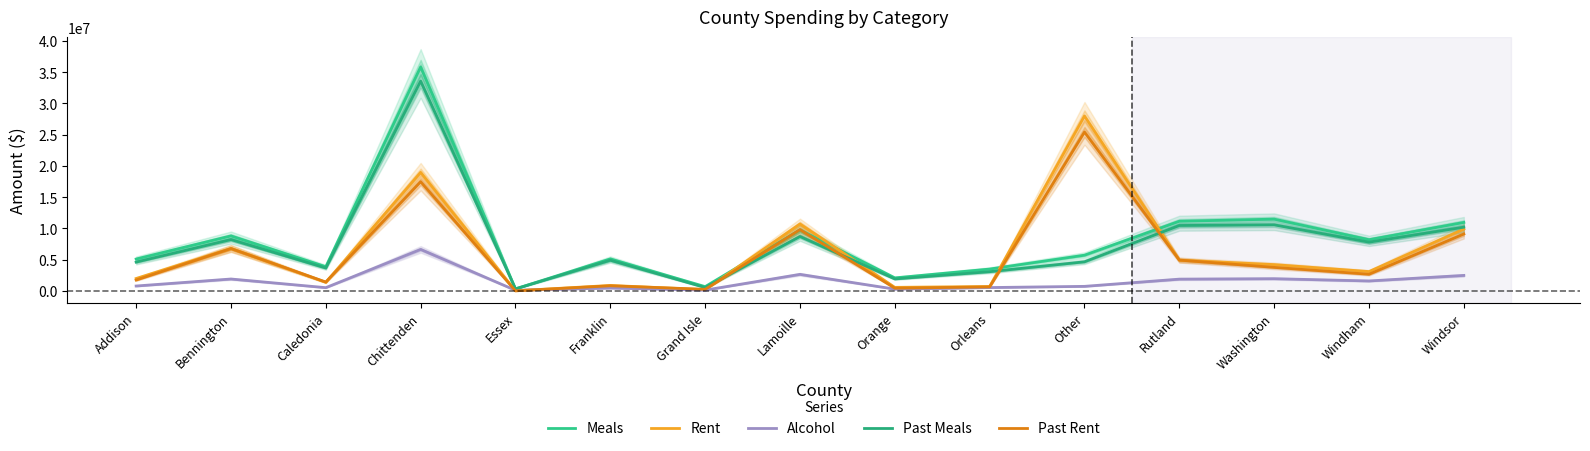

Does the chart display data point markers on the line(s)?

No